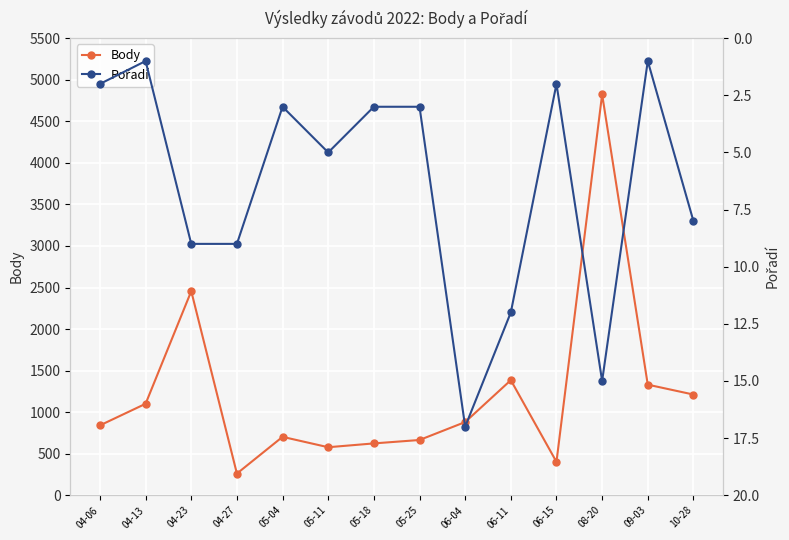

What is the spread (max minus min) of values at 05-04?

700